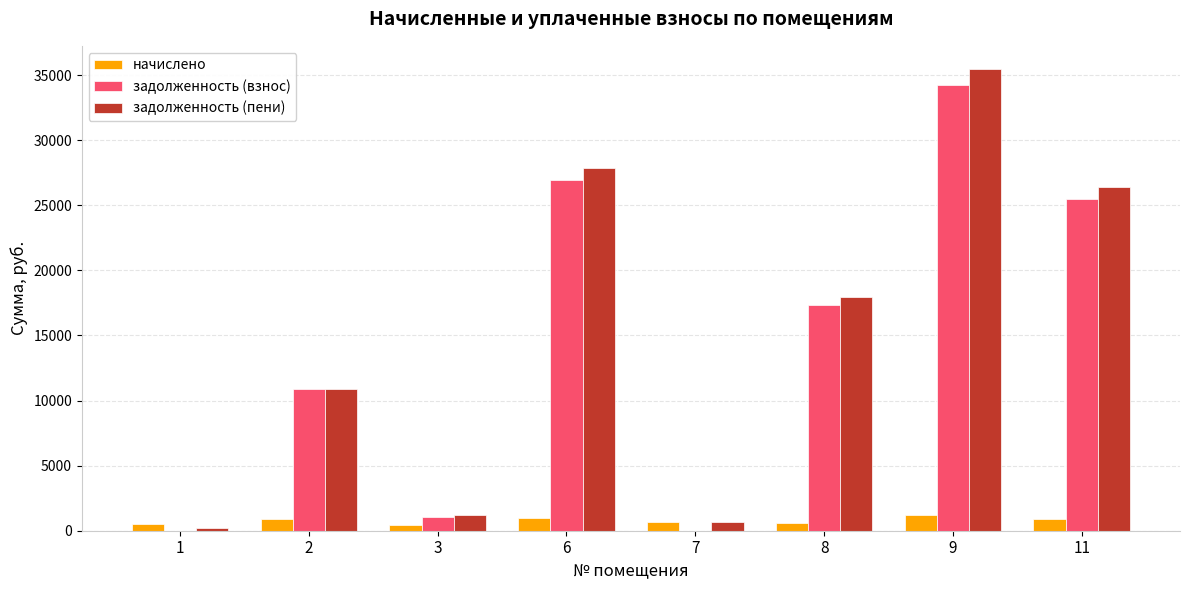

What is the highest value of the начислено series?

1218.3